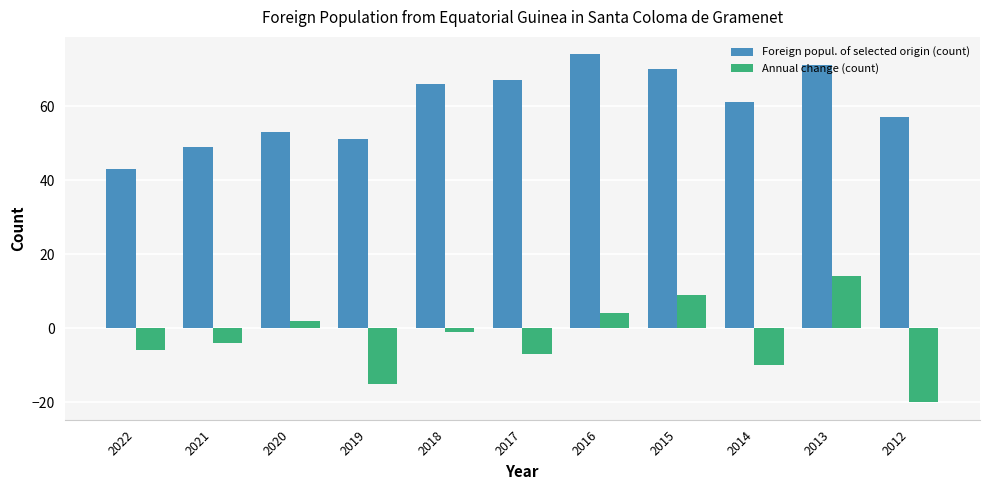

Rank the categories by Annual change (count) value from lowest to highest.

2012, 2019, 2014, 2017, 2022, 2021, 2018, 2020, 2016, 2015, 2013